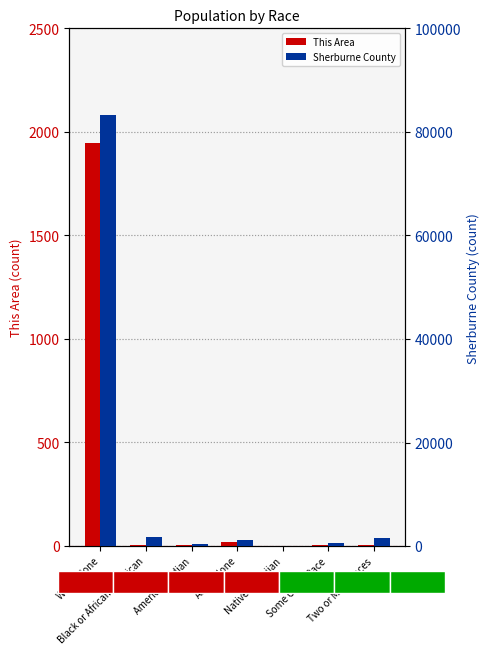

At which label does This Area first exceed 7?

White alone